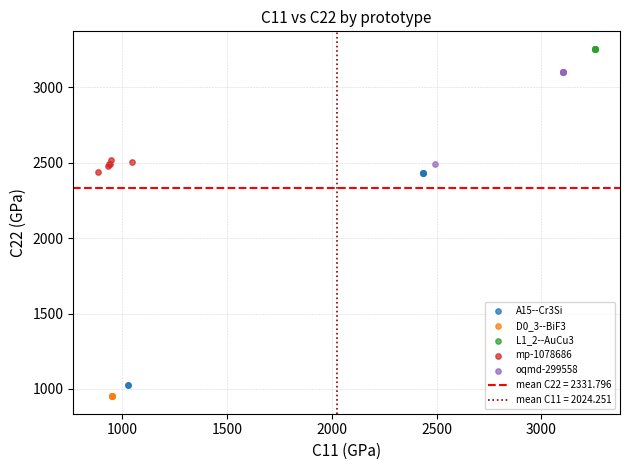

Which series has the widest spread of Y values?

A15--Cr3Si